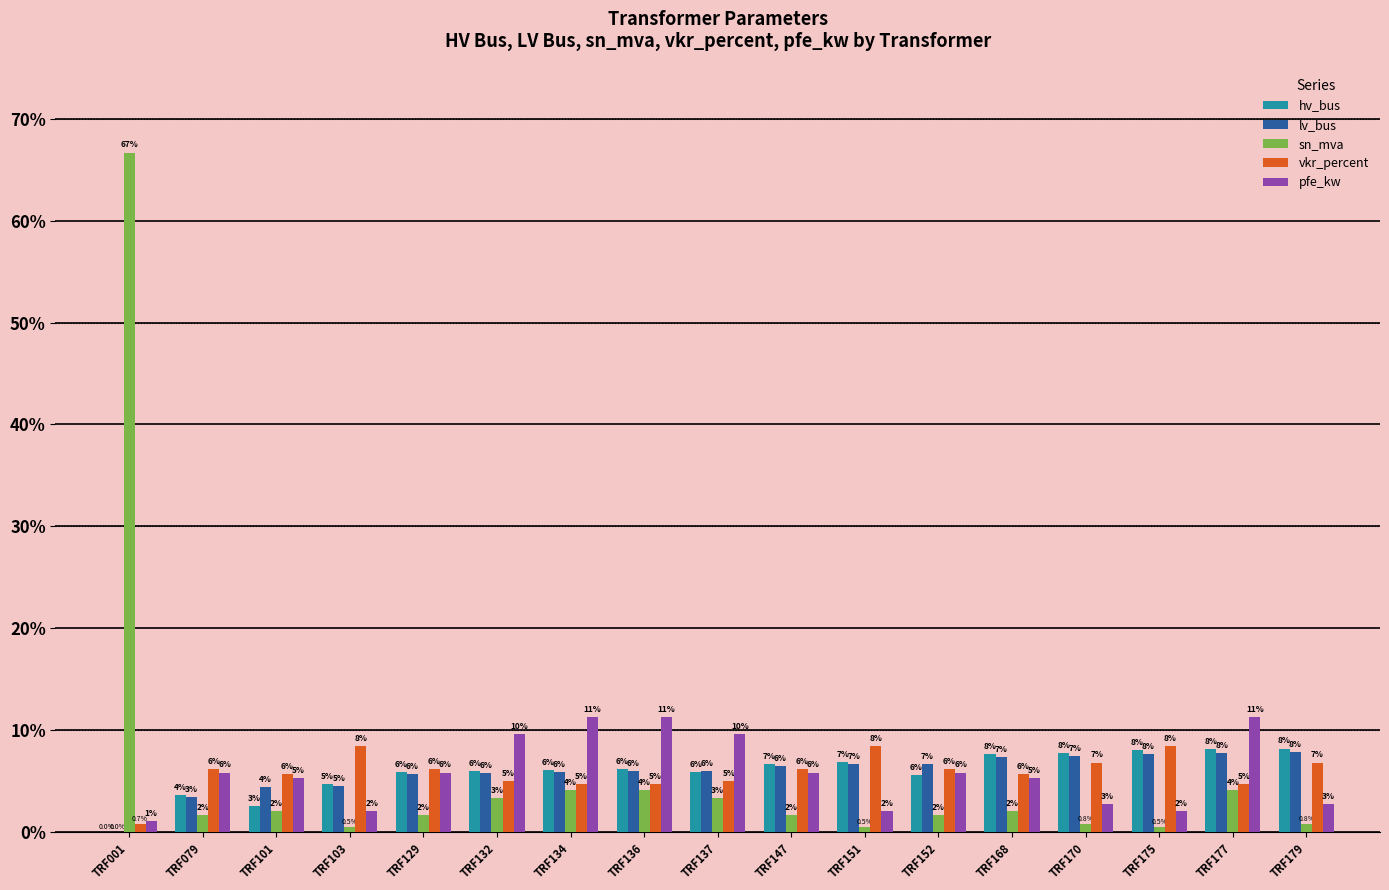

What is the highest value of the pfe_kw series?

11.3